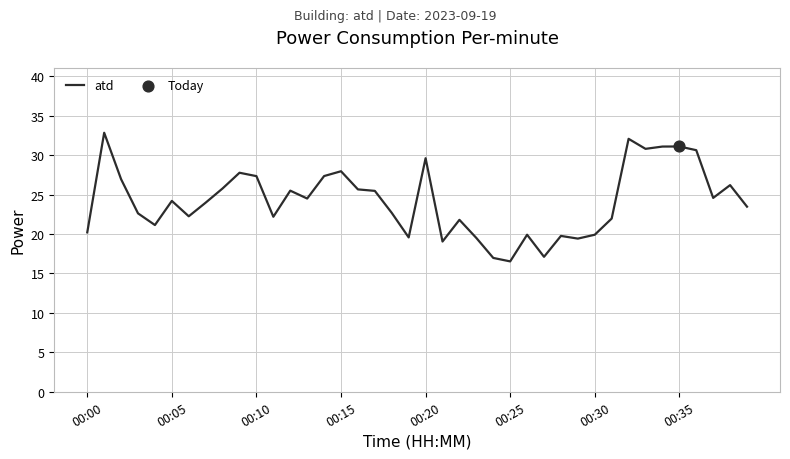

What is the difference between the maximum and minimum values?

16.3